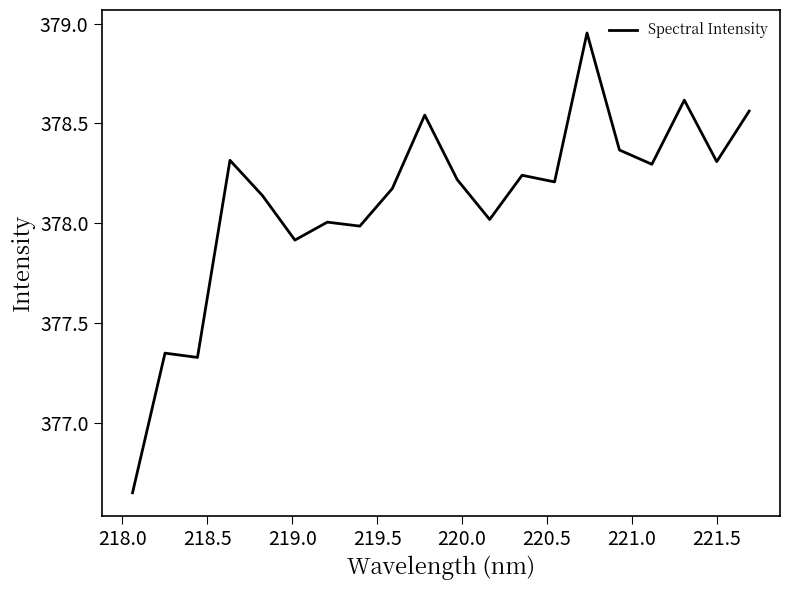

What is the difference between the maximum and minimum values?

2.3